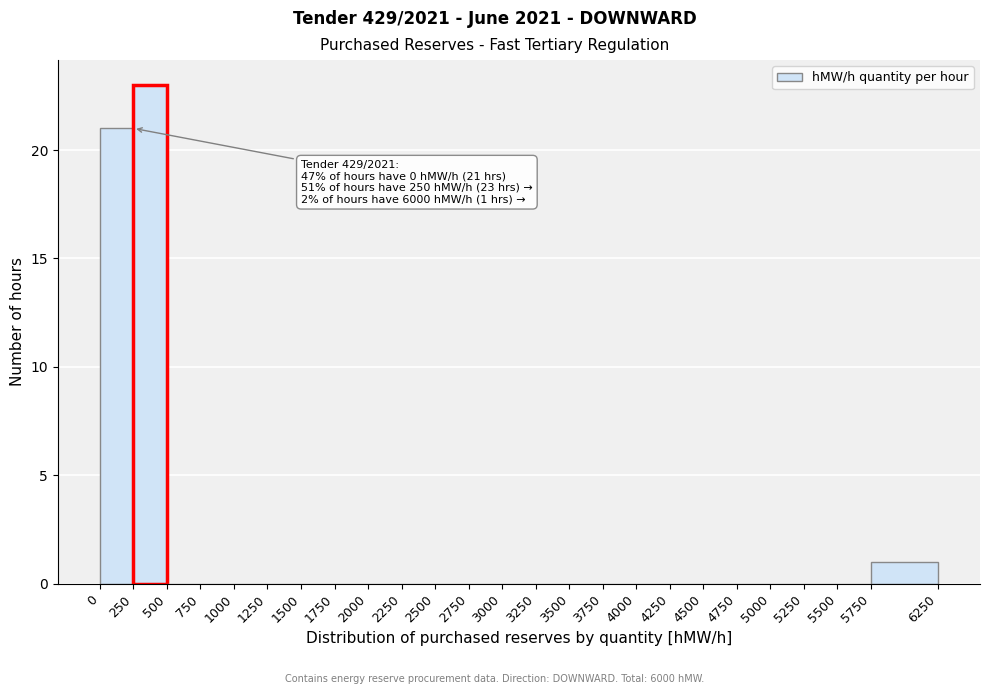

Which range on the x-axis has the tallest bar?

250 to 500